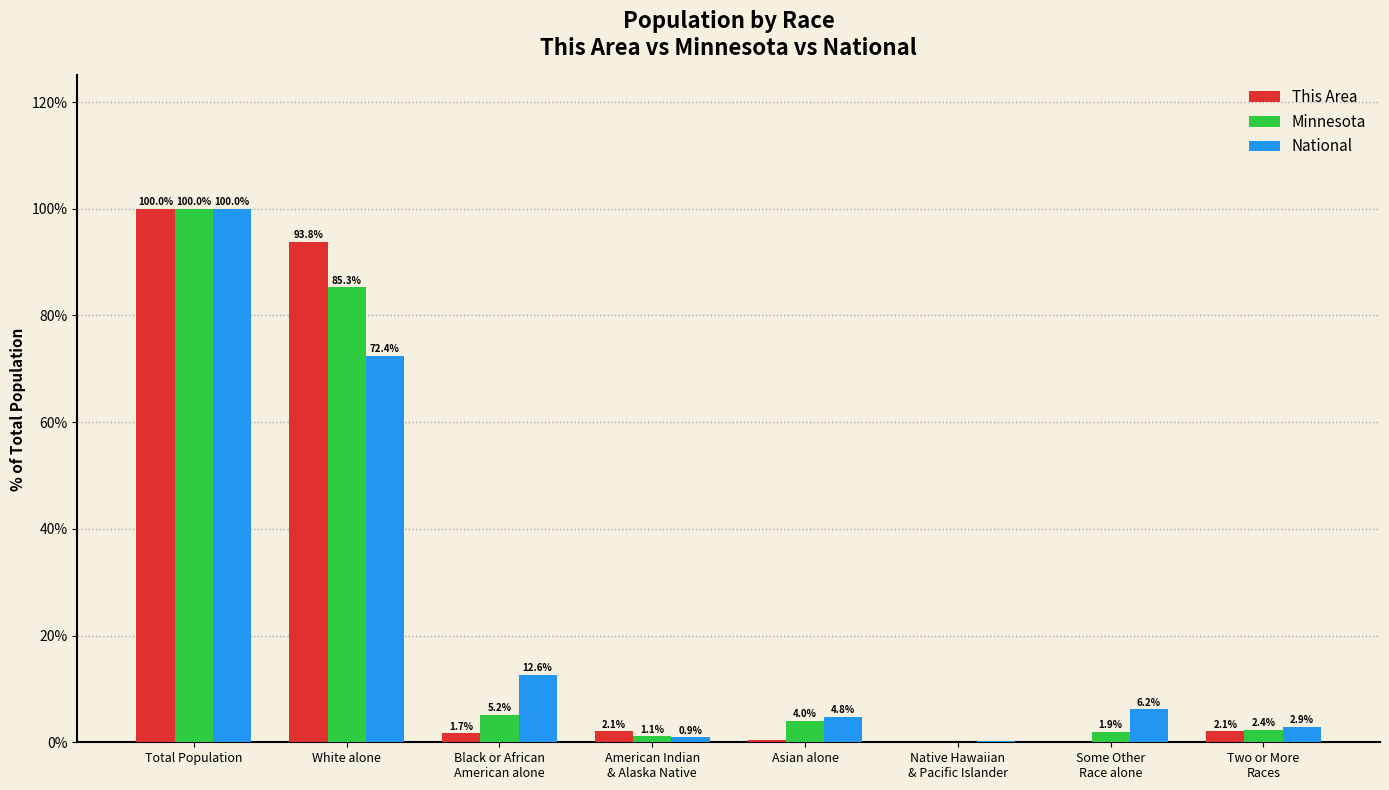

At which category is the sum across all series the highest?

Total Population